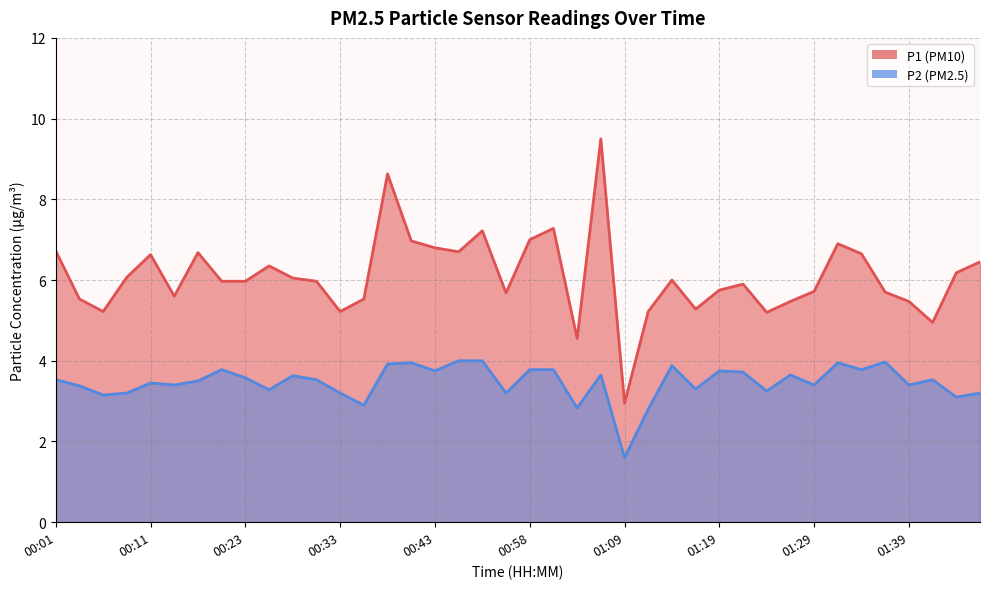

Reading left to right, list all the values displayed in this chart.

P1: 6.7	5.5	5.2	6.1	6.6	5.6	6.7	6.0	6.0	6.3	6.0	6.0	5.2	5.5	8.6	7.0	6.8	6.7	7.2	5.7	7.0	7.3	4.5	9.5	3.0	5.2	6.0	5.3	5.8	5.9	5.2	5.5	5.7	6.9	6.7	5.7	5.5	5.0	6.2	6.5
P2: 3.5	3.4	3.1	3.2	3.5	3.4	3.5	3.8	3.6	3.3	3.6	3.5	3.2	2.9	3.9	4.0	3.8	4.0	4.0	3.2	3.8	3.8	2.8	3.6	1.6	2.8	3.9	3.3	3.8	3.7	3.2	3.6	3.4	4.0	3.8	4.0	3.4	3.5	3.1	3.2